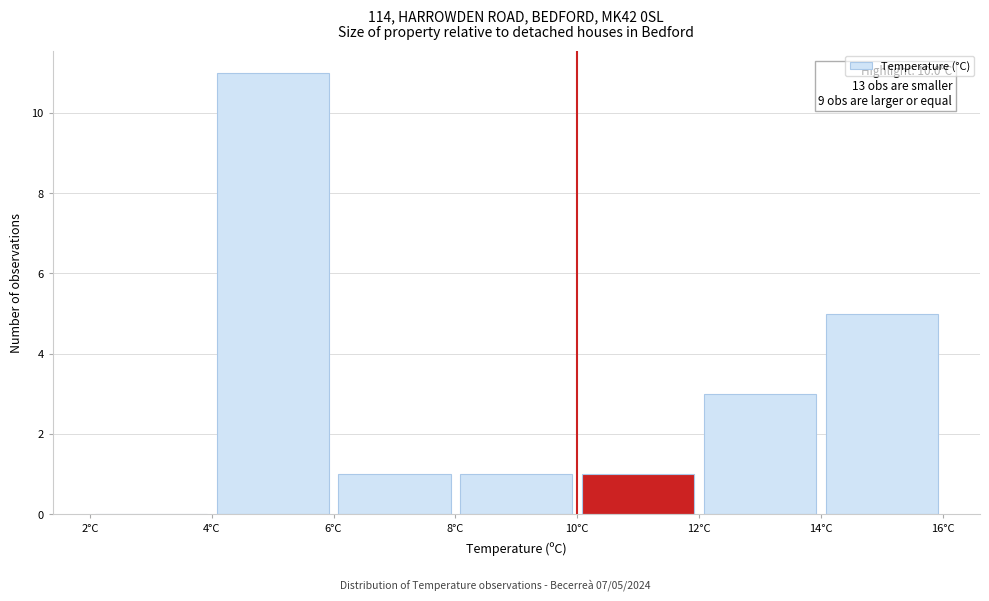

Over which range of the x-axis is the bar tallest?

4 to 6